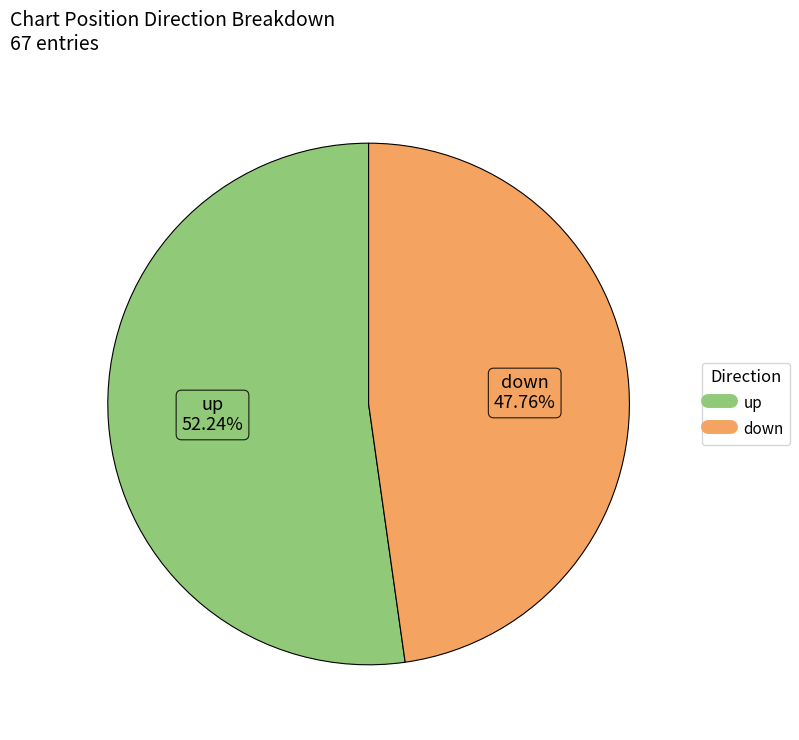

Approximately how many times larger is the value at down compared to up?

0.9